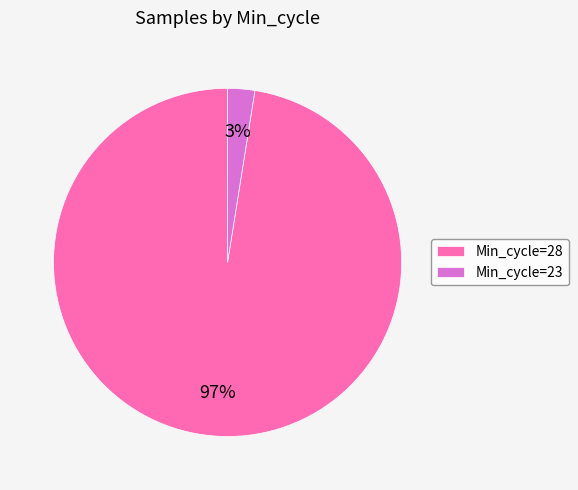

Which slice is the smallest?

Min_cycle=23